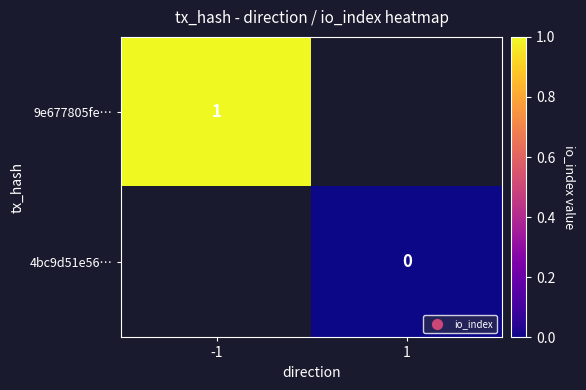

True or false: 9e677805fe… has a value of 1 at -1.

True